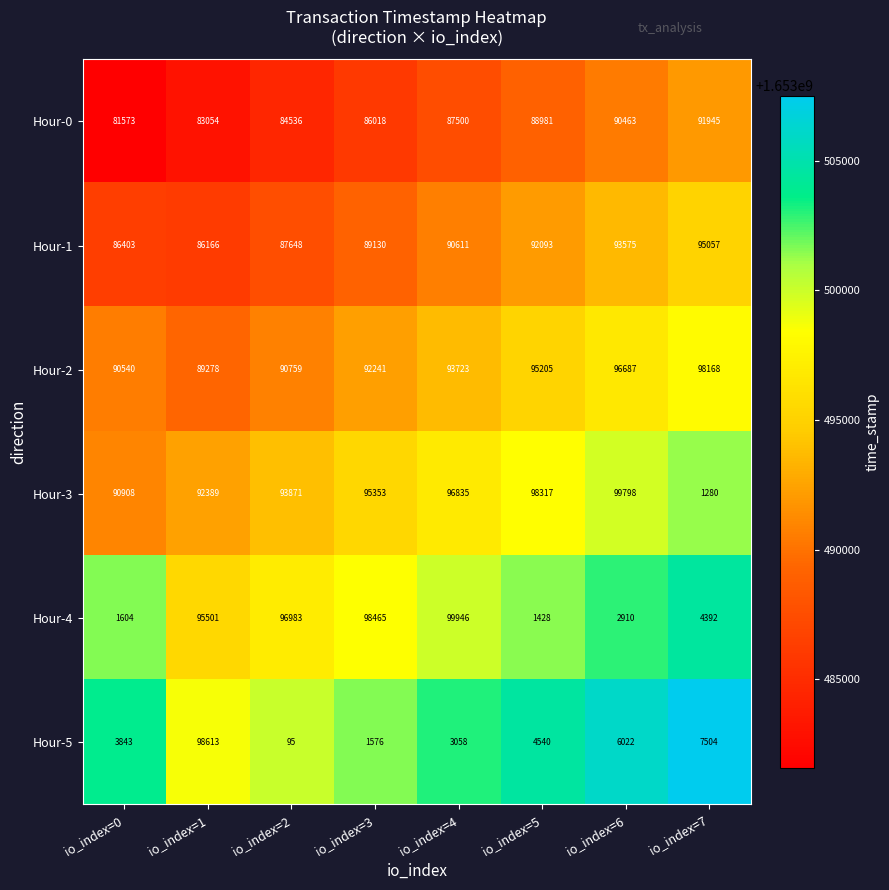

What is the sum of all Hour-2 values?

746601